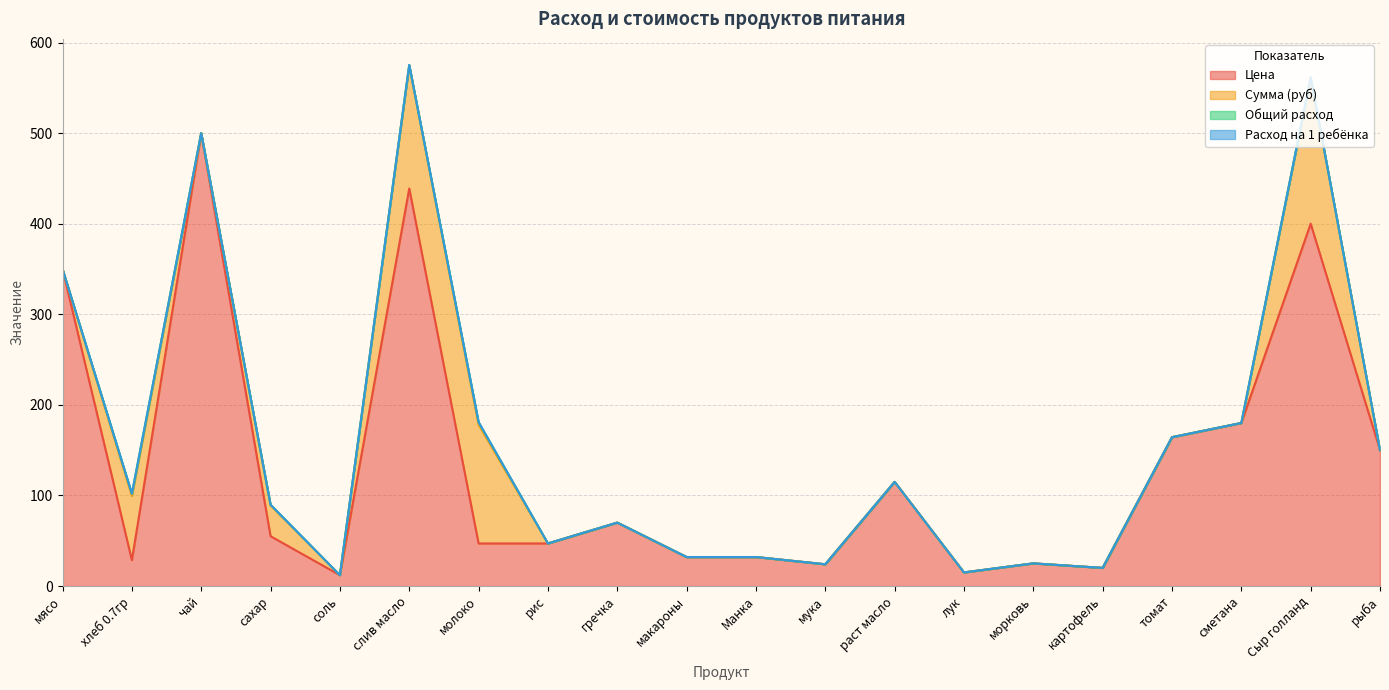

Is the value of Сумма (руб) at чай greater than the value of Цена at Сыр голланд?

No